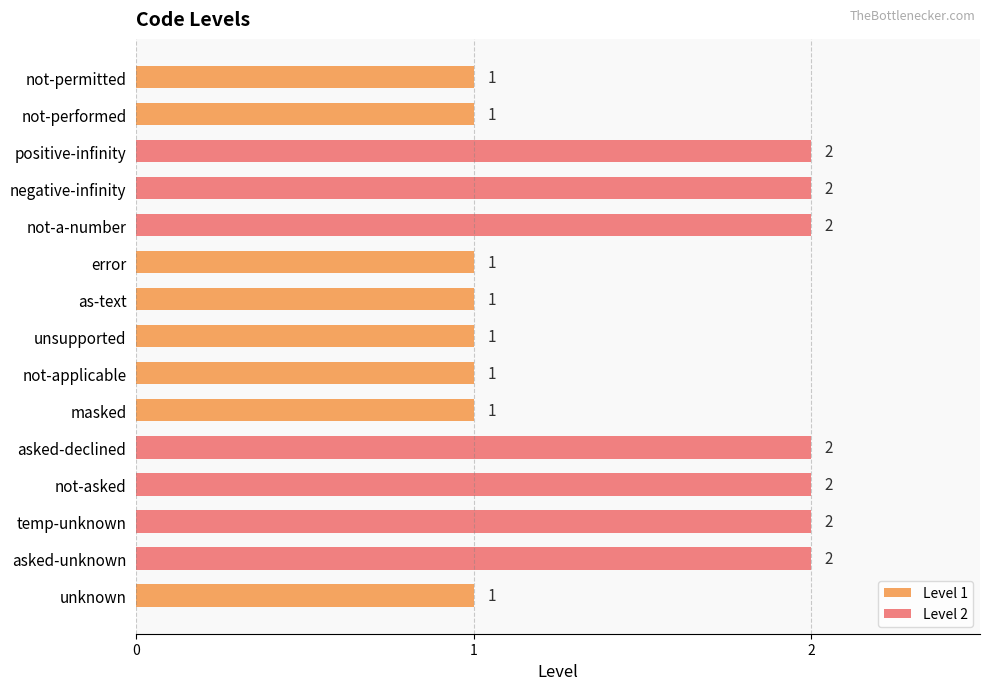

How many values are between 1 and 2?

15